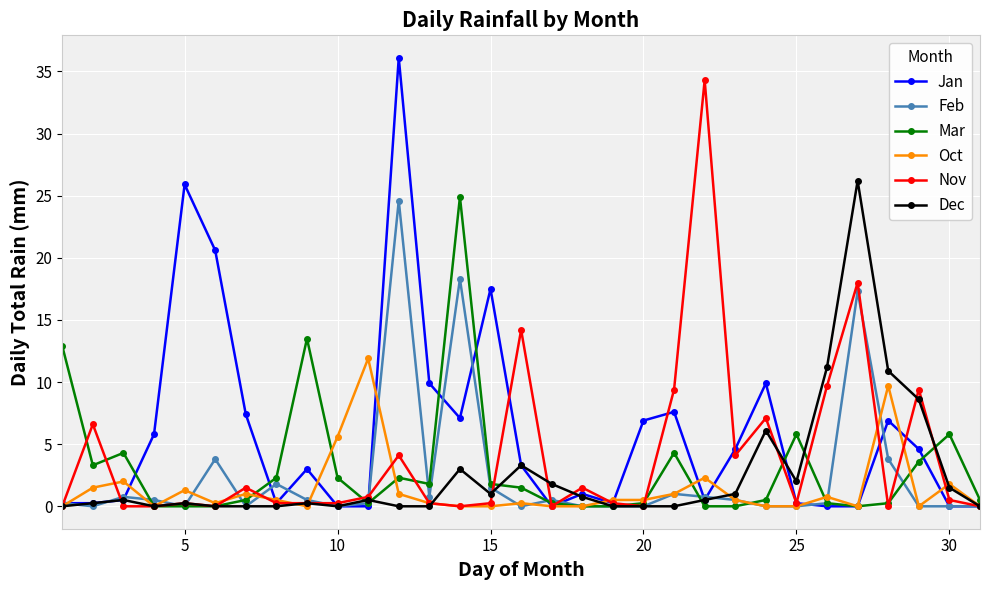

Which series has the largest range (max minus min)?

Jan